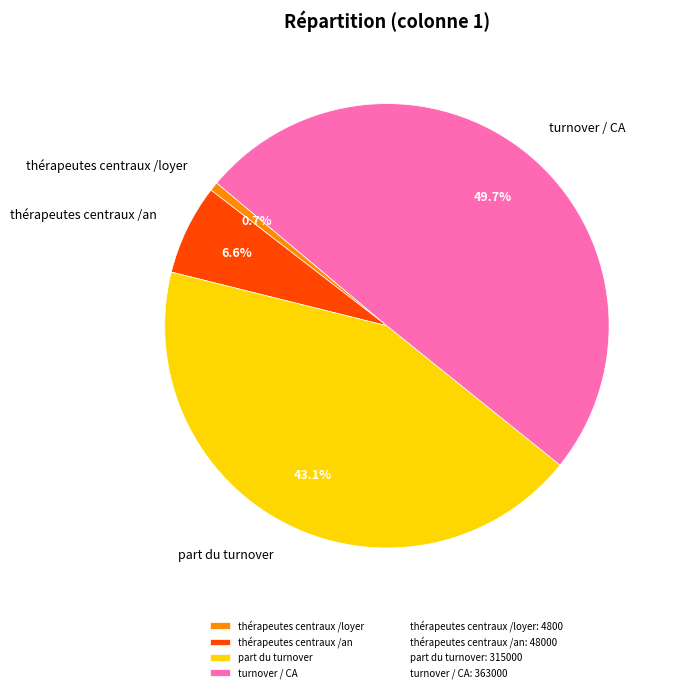

Rank the categories by value from highest to lowest.

turnover / CA, part du turnover, thérapeutes centraux /an, thérapeutes centraux /loyer